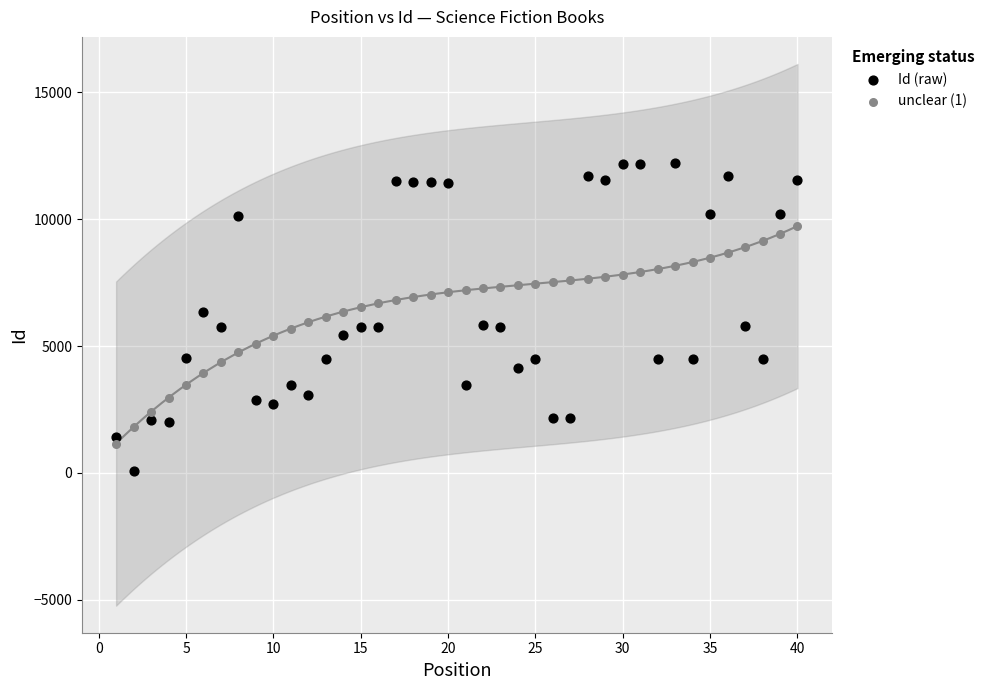

Which series has the widest spread of Y values?

Id (raw)